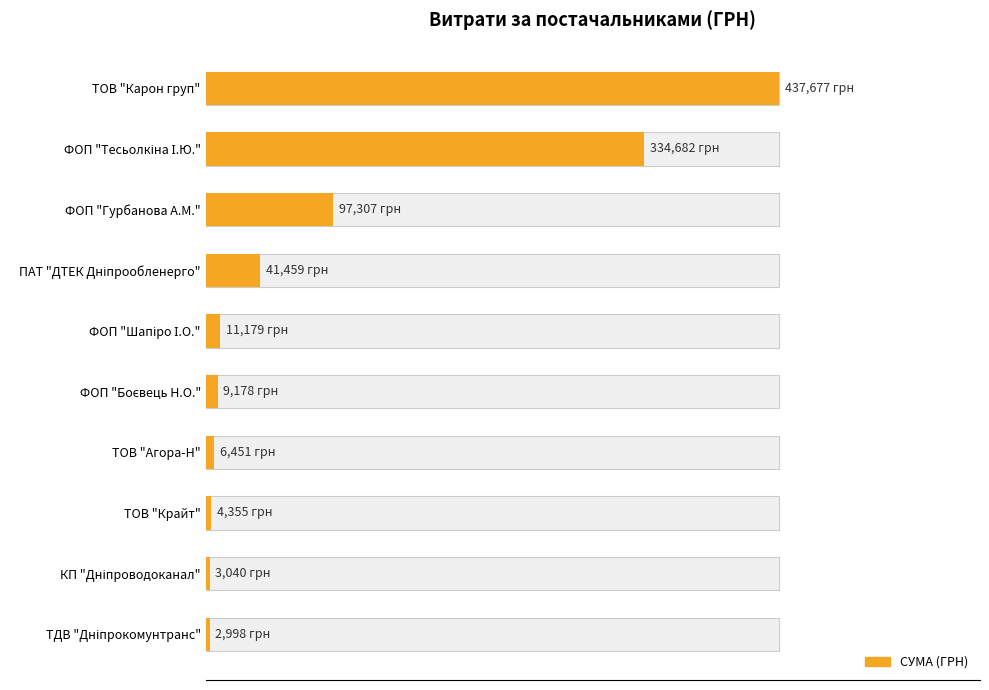

What is the sum of all values?

948326.4